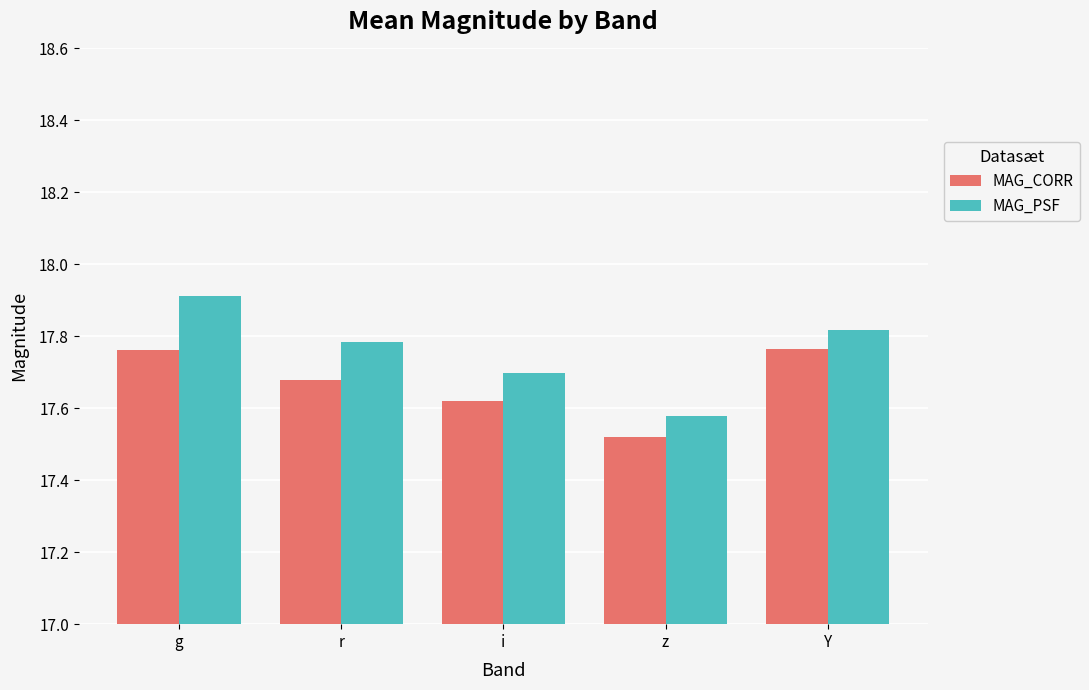

Which series has the widest spread of values?

MAG_PSF